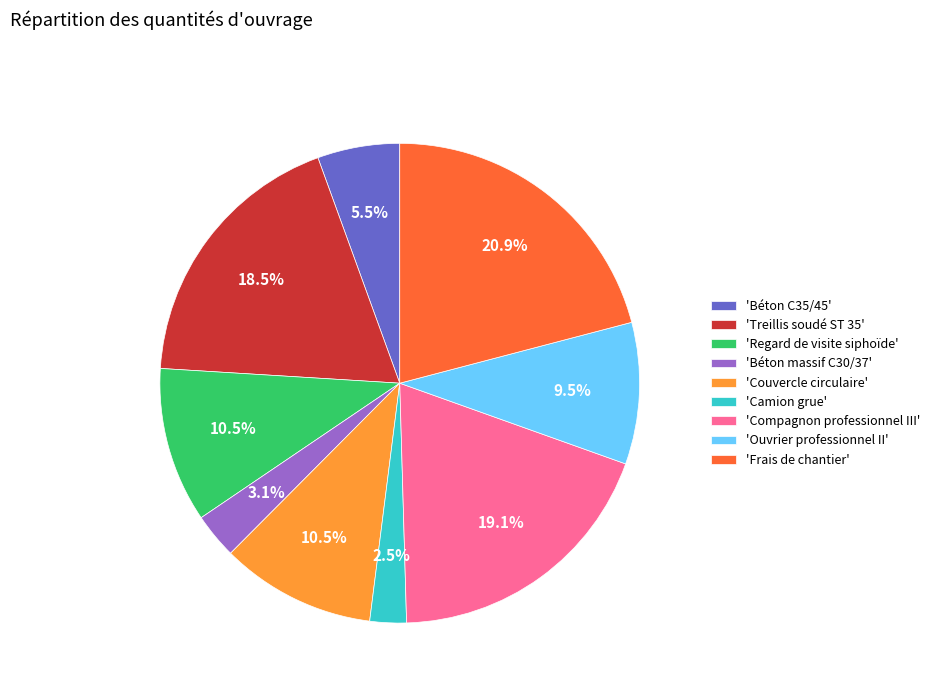

What percentage is NOT represented by 'Treillis soudé ST 35'?

81.5%